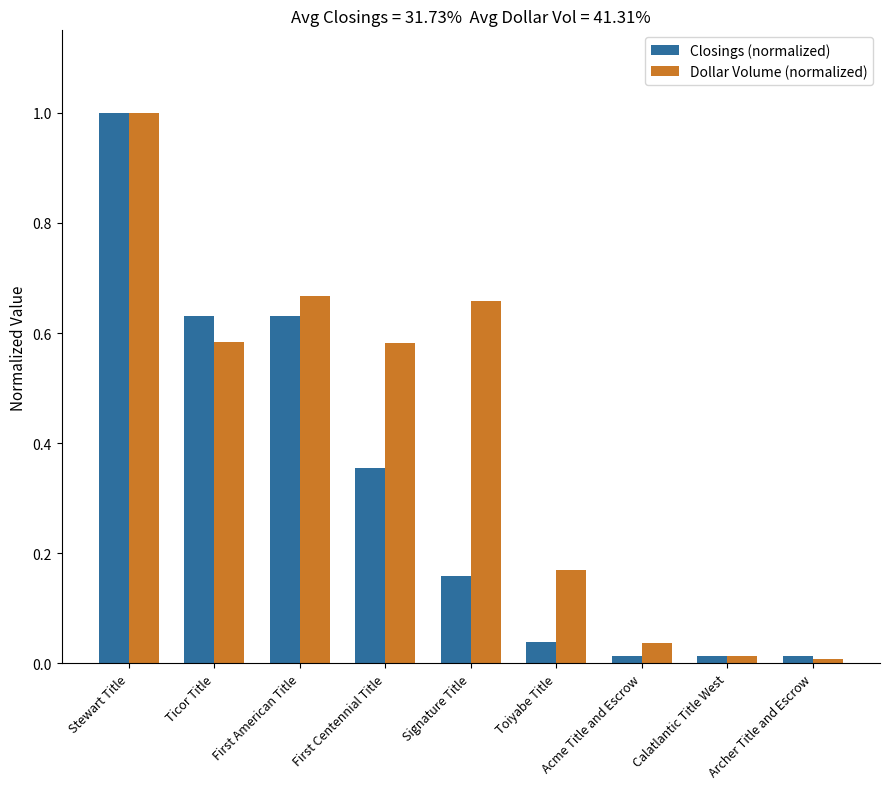

How many bars are there in total?

18